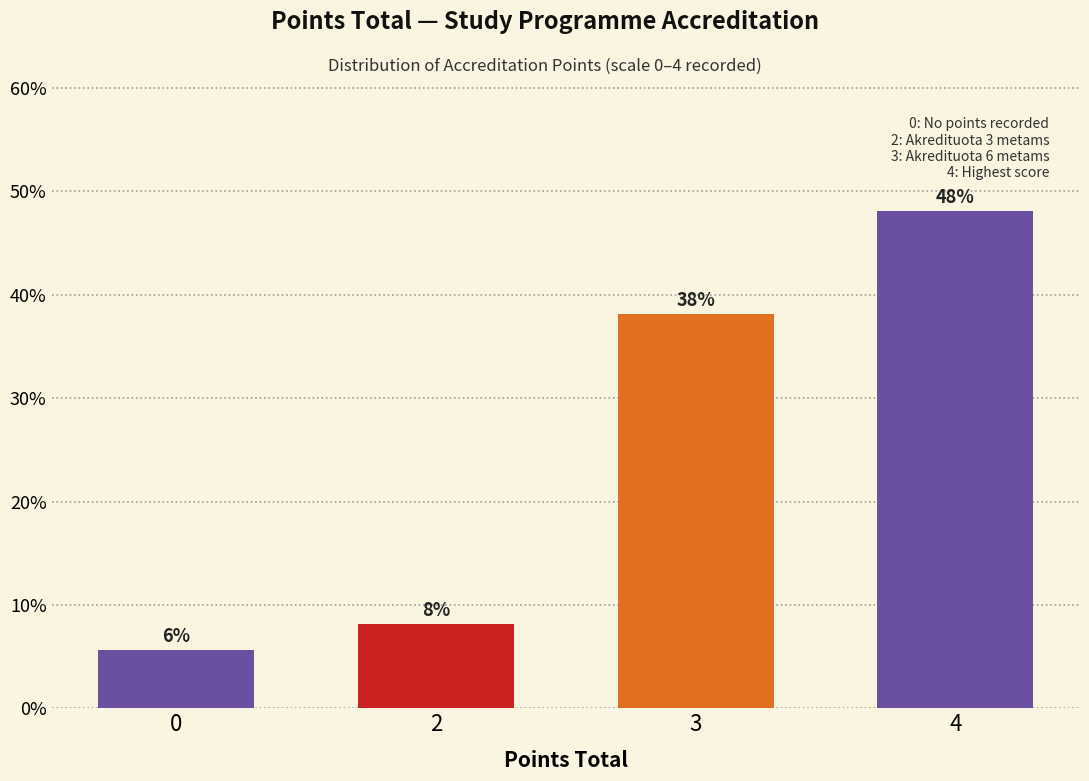

What value does the data have at 3?

38.1